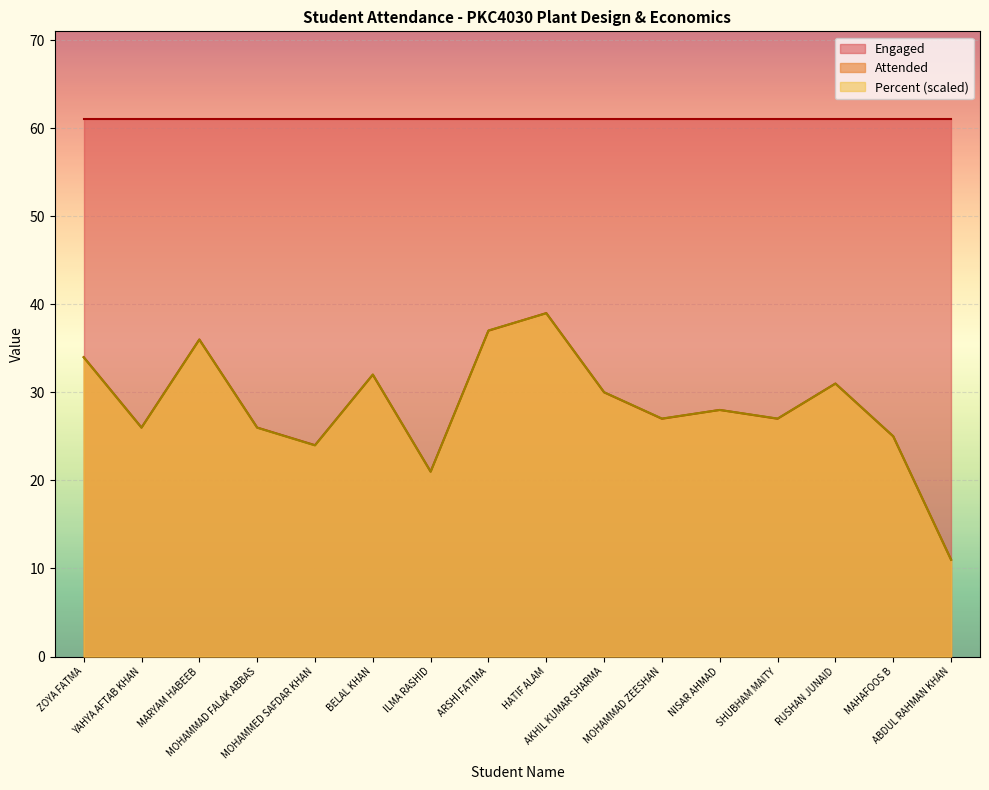

Which series has the widest spread of values?

Attended